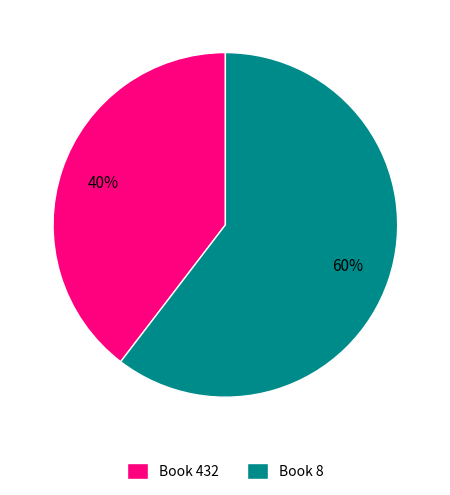

What is the majority slice?

Book 8